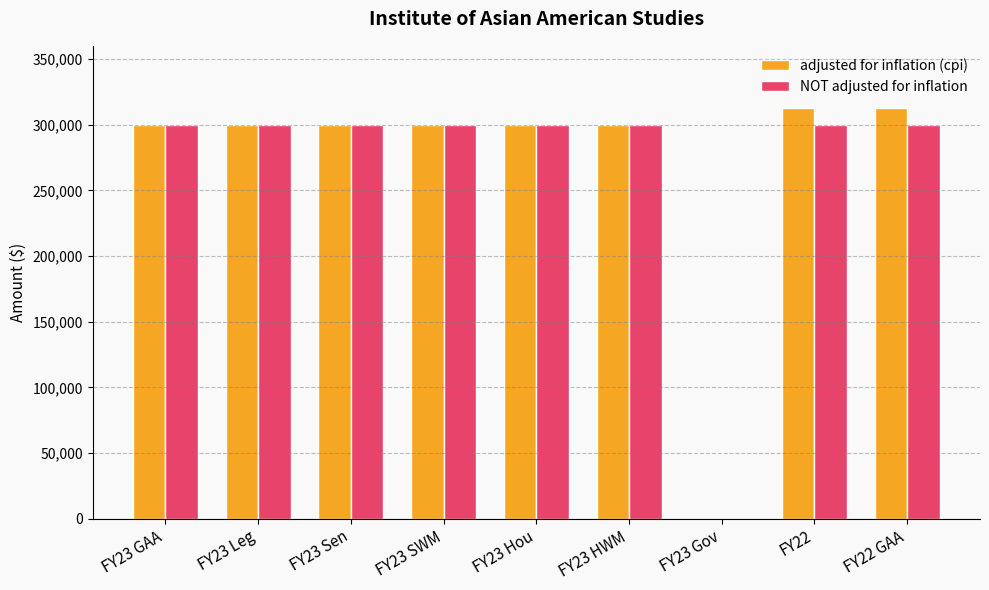

What is the sum of all adjusted for inflation (cpi) values?

2425958